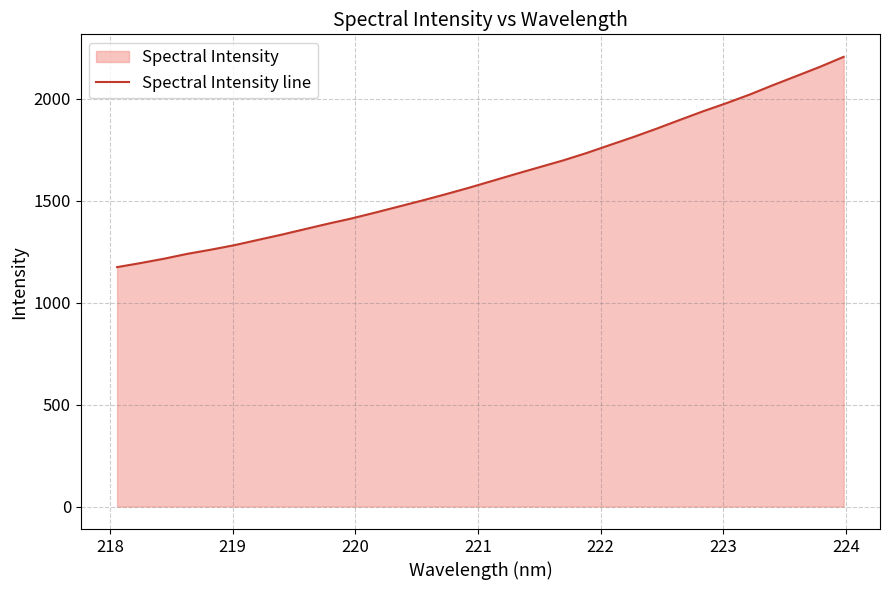

What is the maximum value shown in the chart?

2206.9